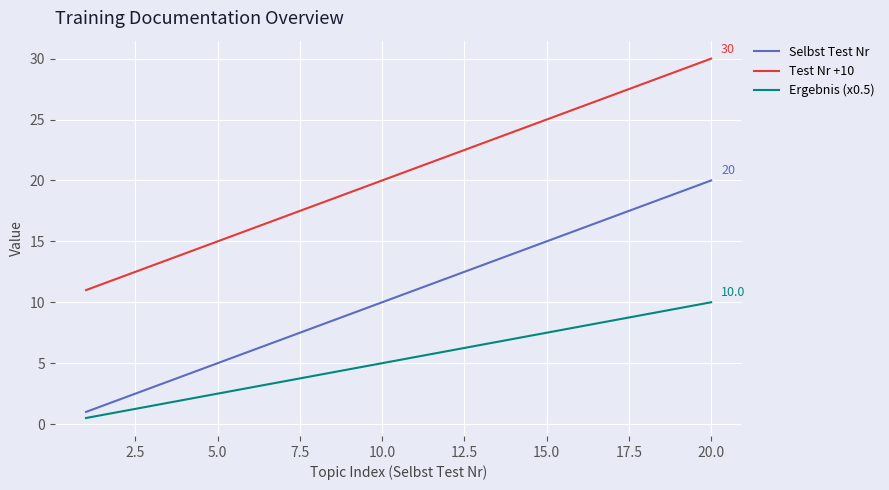

How many values in the Selbst Test Nr series are below 11?

10